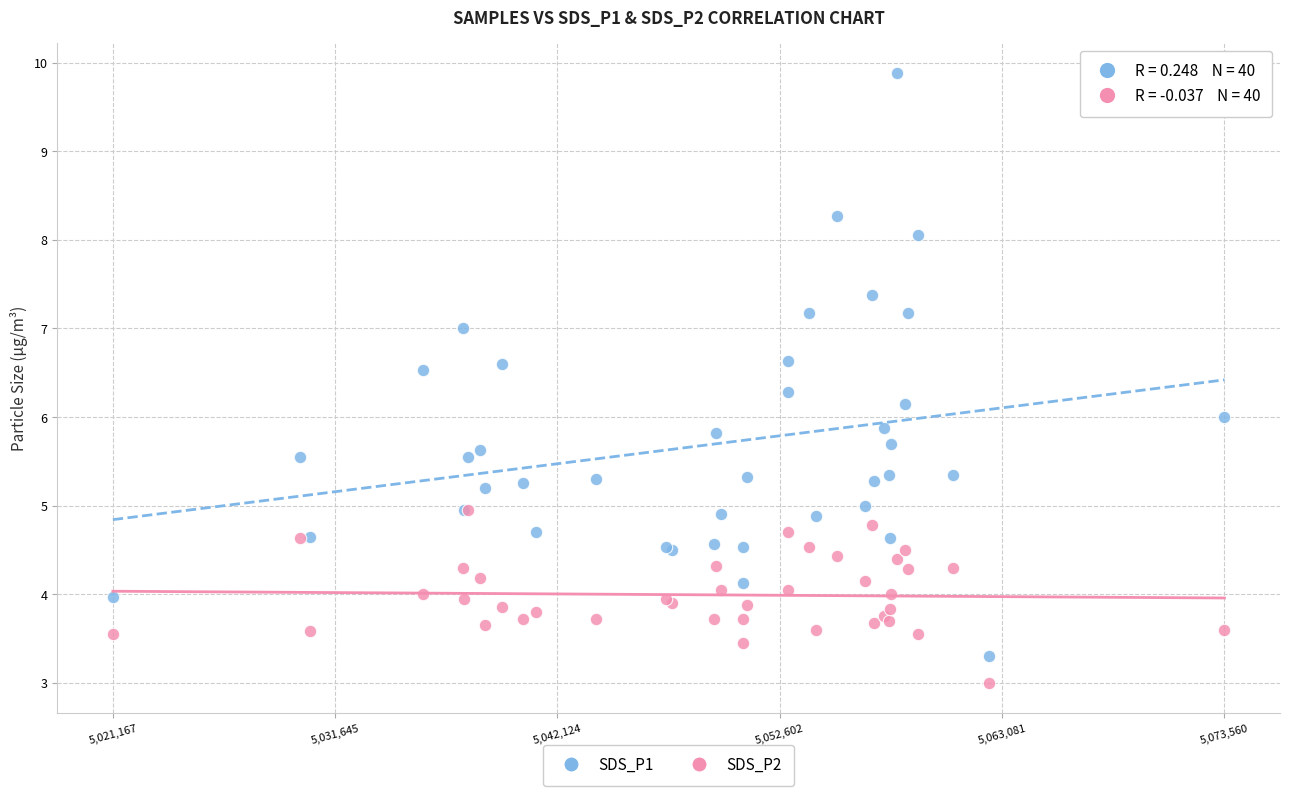

Which series has the largest Y range (max minus min)?

SDS_P1